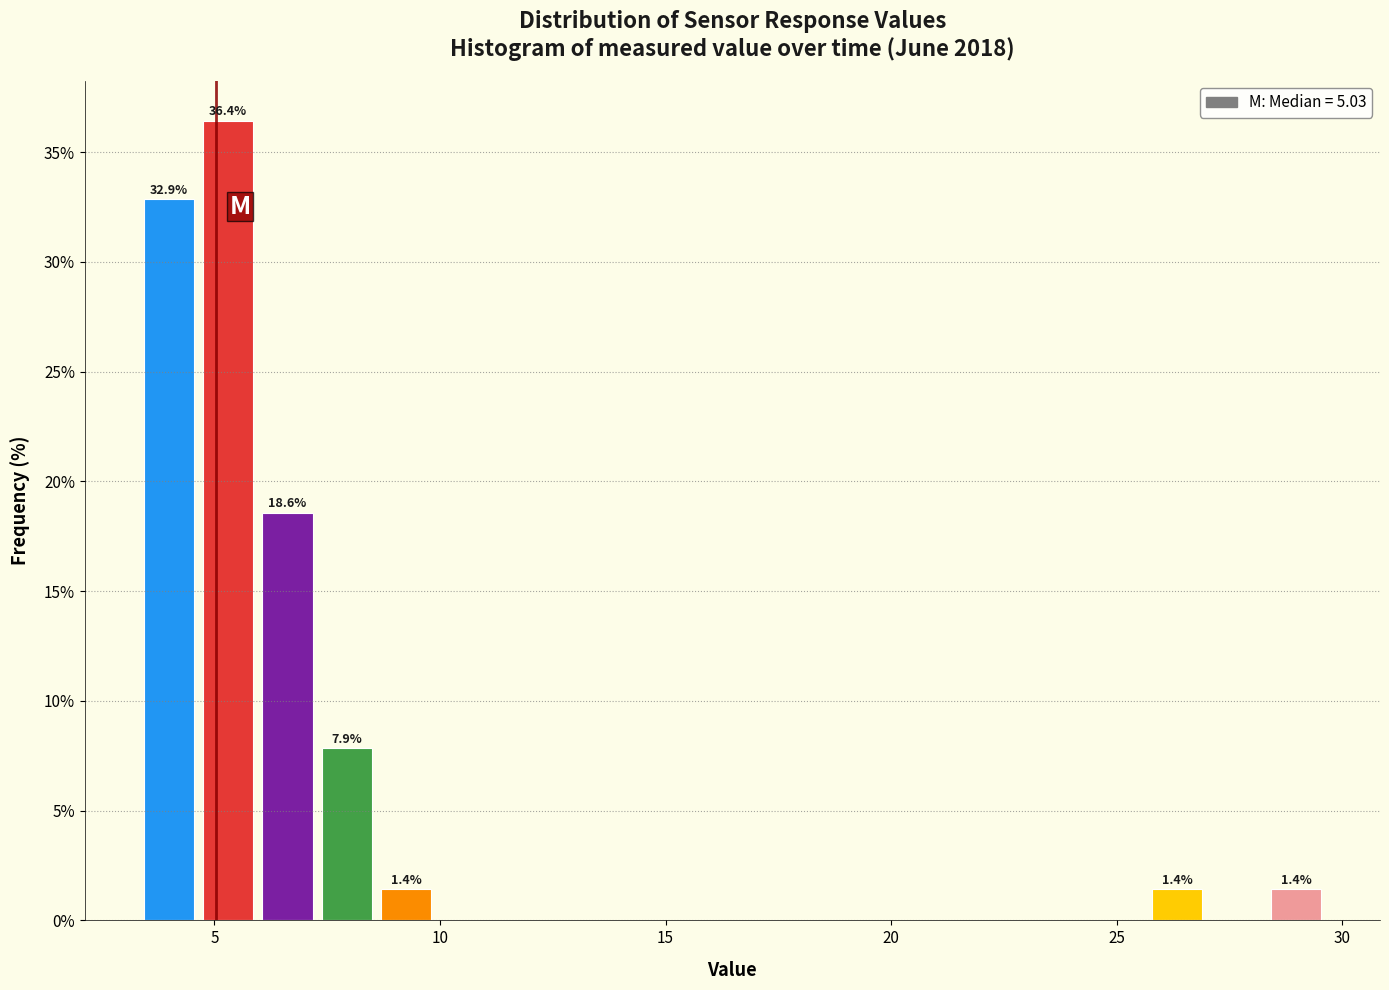

Read against the x-axis, roughly where is the centre of the tallest bar?

5.5